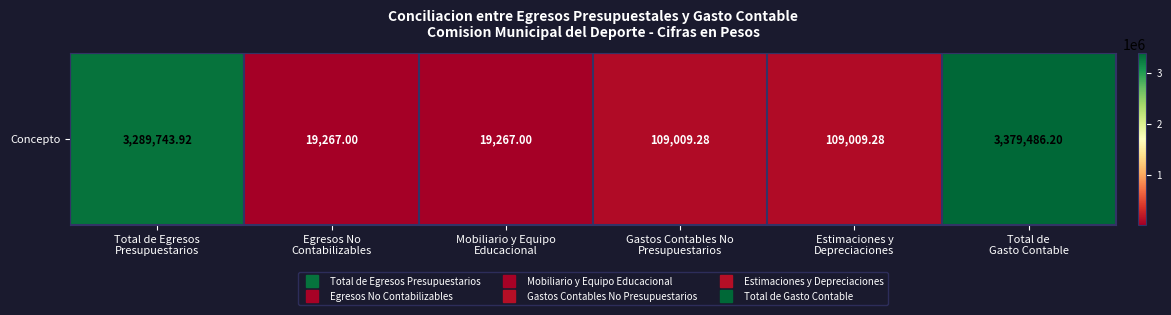

Between Mobiliario y Equipo
Educacional and Total de Egresos
Presupuestarios, which is larger?

Total de Egresos
Presupuestarios